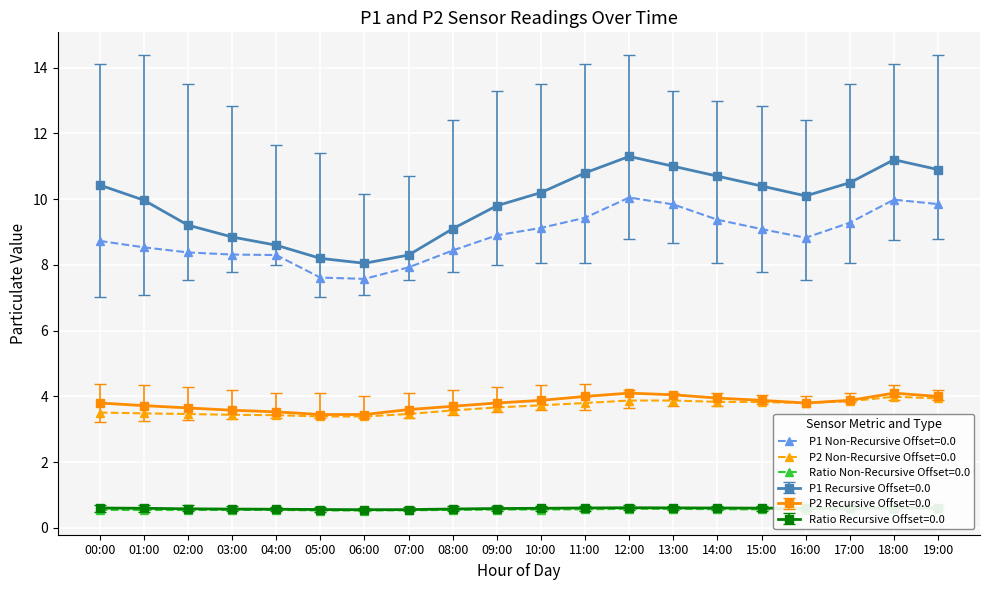

What is the label of the 7th point from the right?

13:00